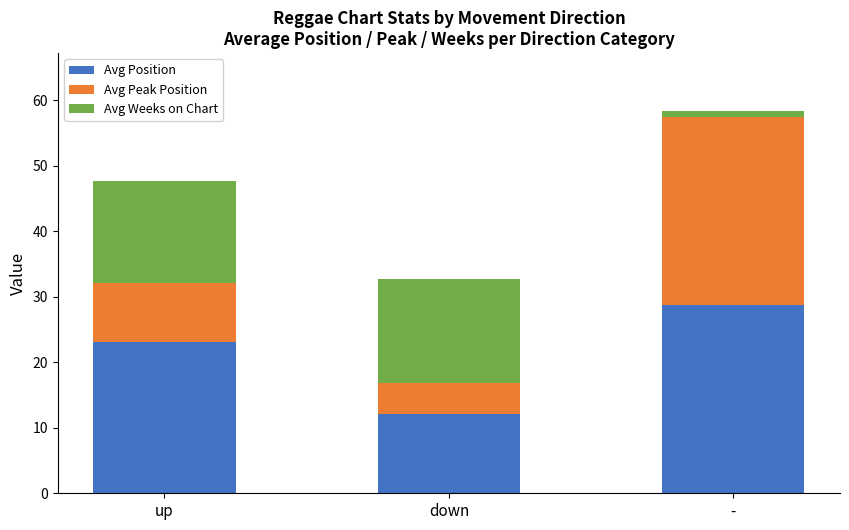

Which category has the lowest value in the Avg Position series?

down